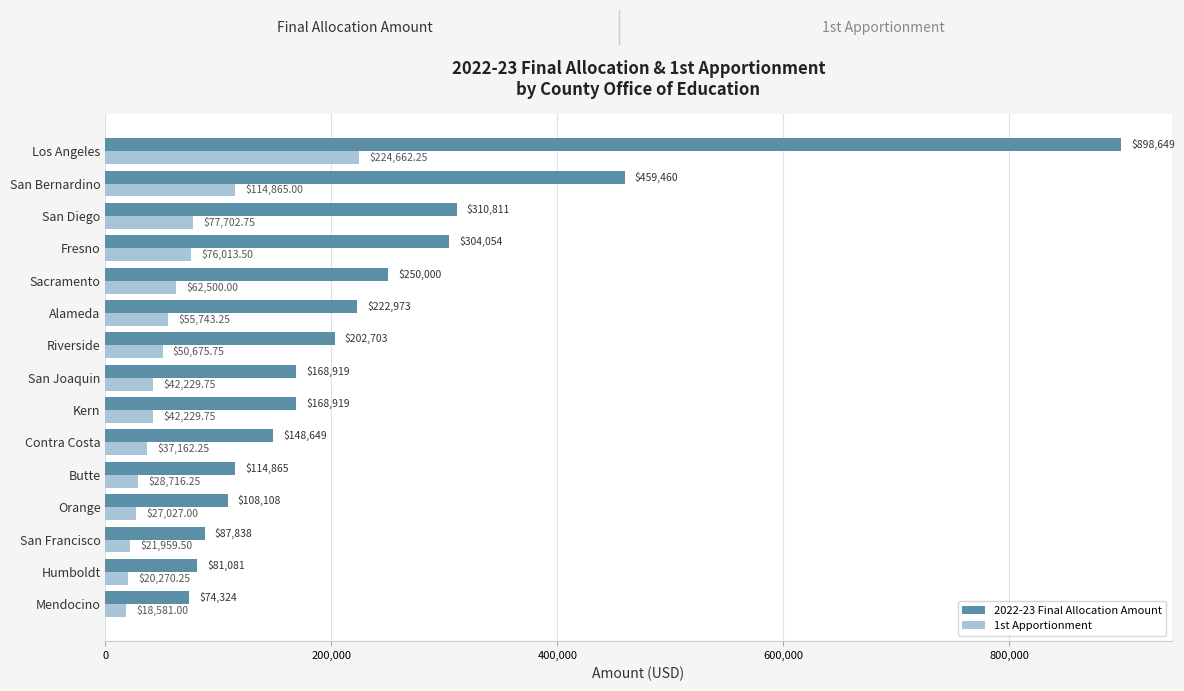

Rank the series by their average value, from lowest to highest.

1st Apportionment, 2022-23 Final Allocation Amount